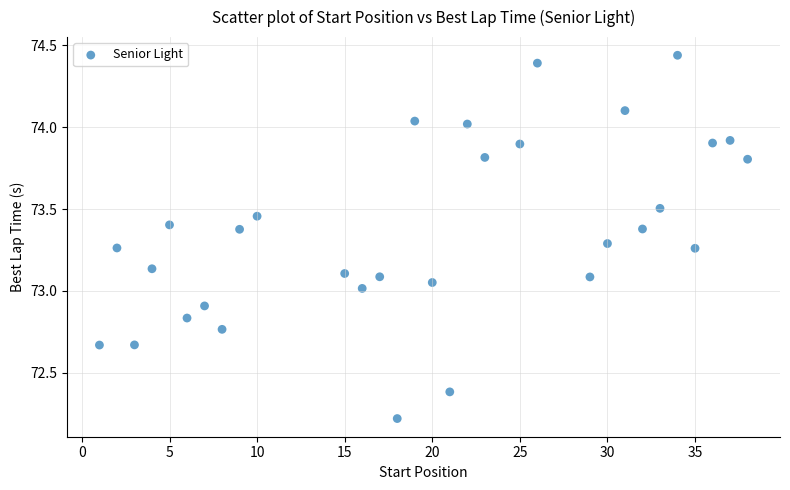

What is the range of Y values (max minus min)?

2.2